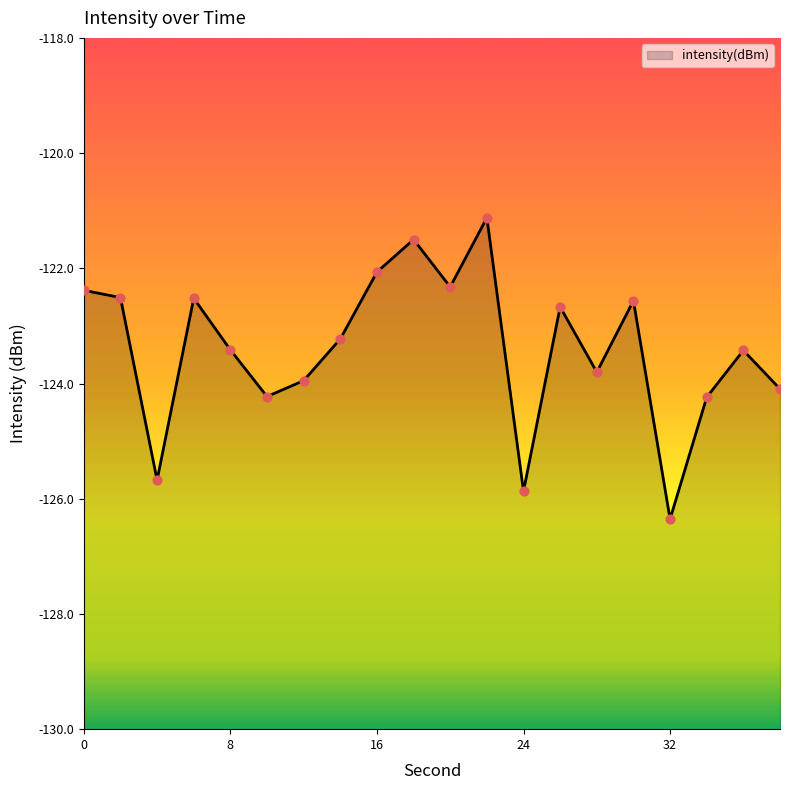

What is the change in value from 20 to 26?

-0.3